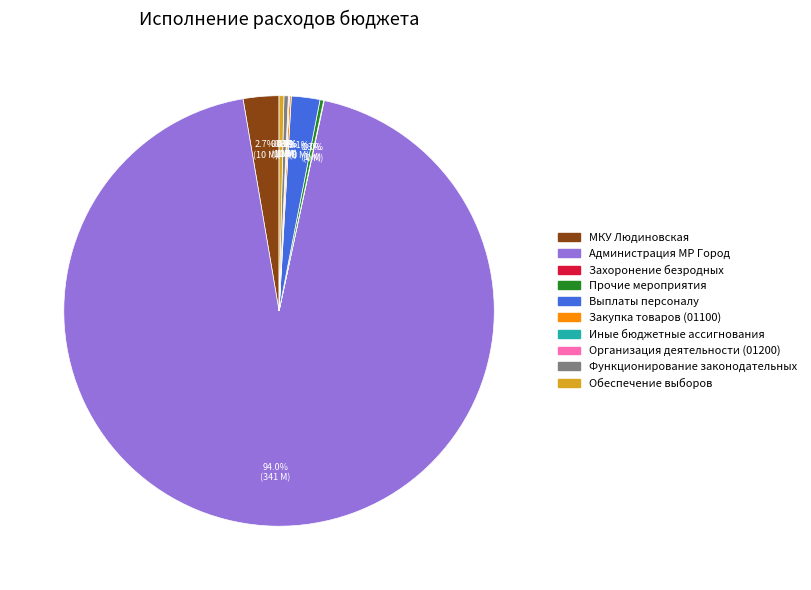

Does any single category account for the majority?

Yes